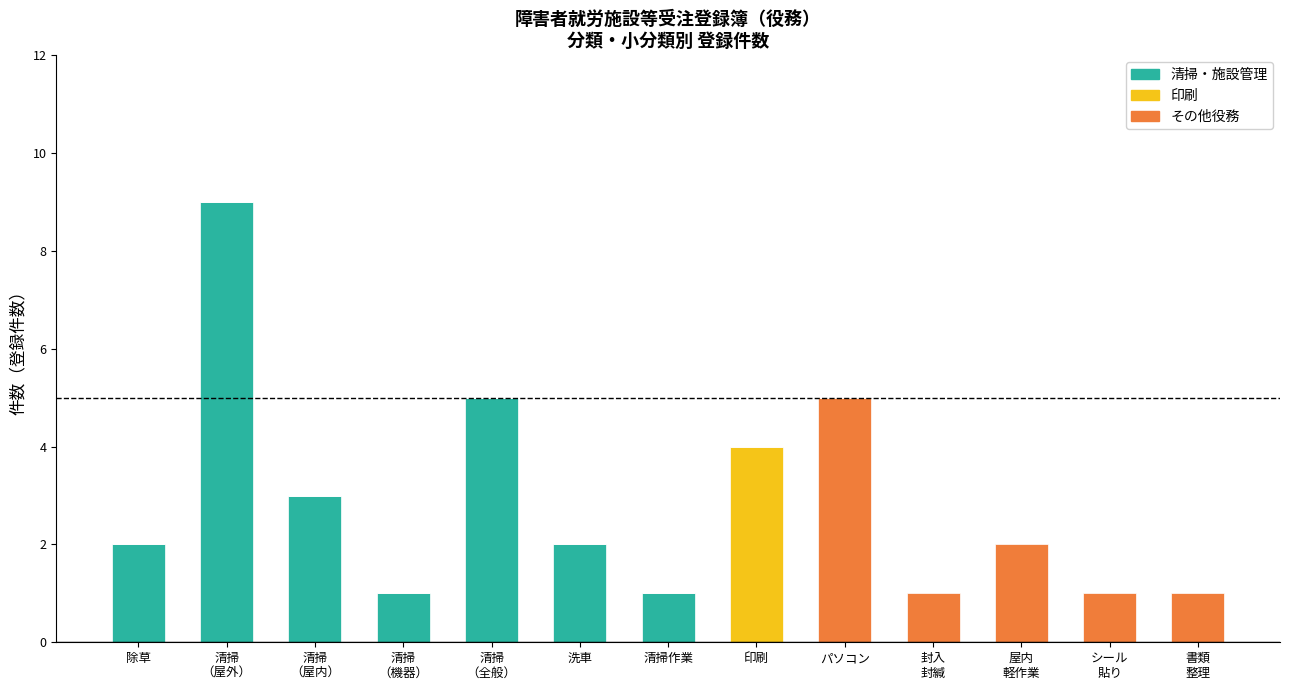

True or false: 清掃・施設管理 has a value of 0 at 清掃作業.

False